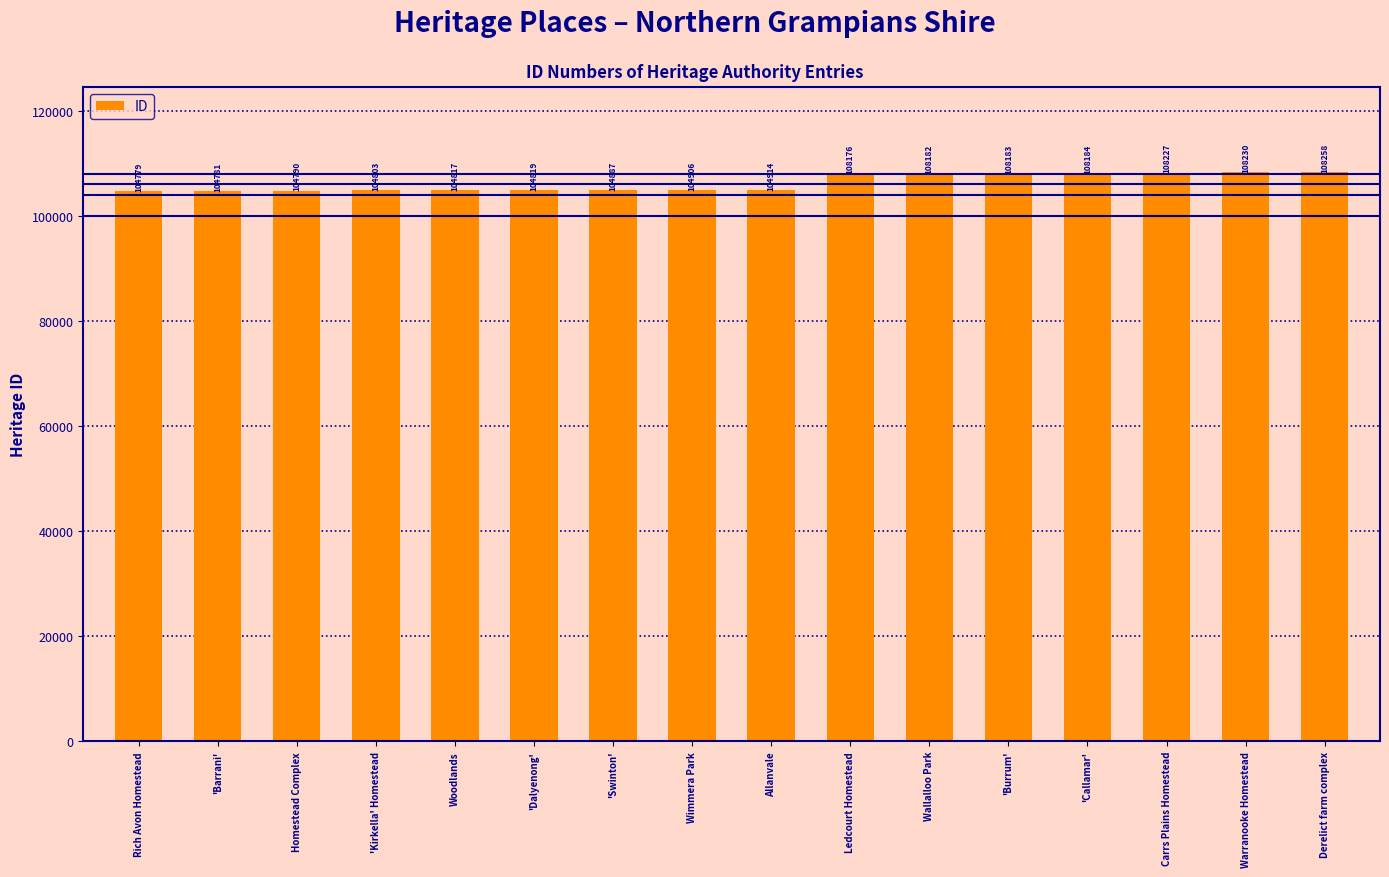

What is the value of the 2nd bar from the left?

104781